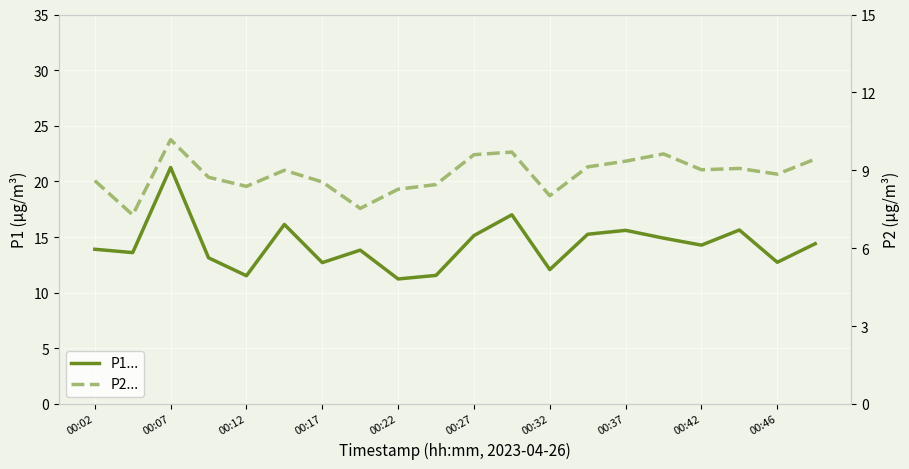

Between 13 and 12, which is larger?

13